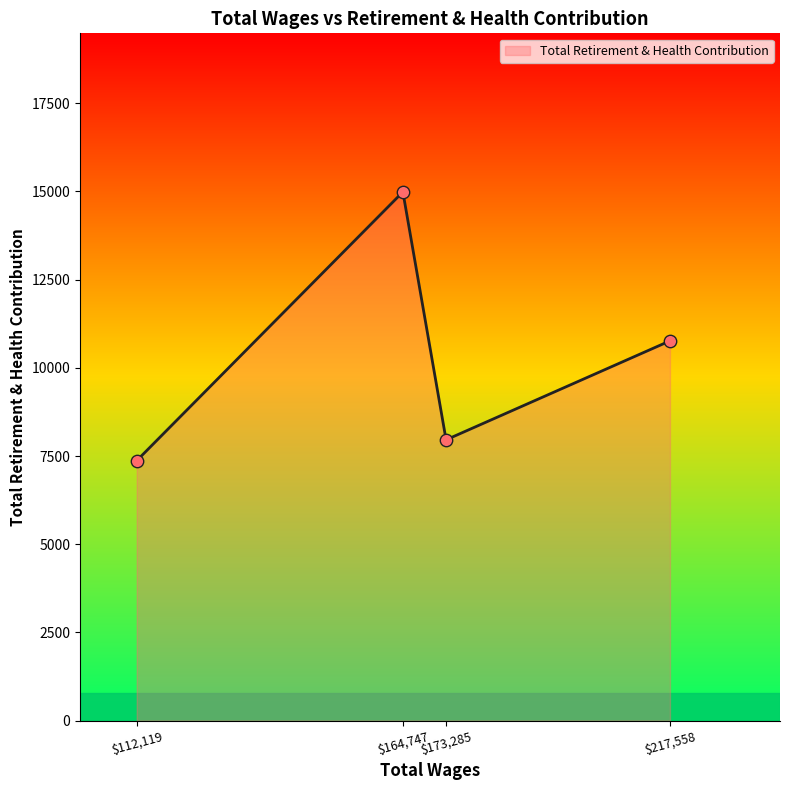

At which category does the data reach its first local peak?

$164,747